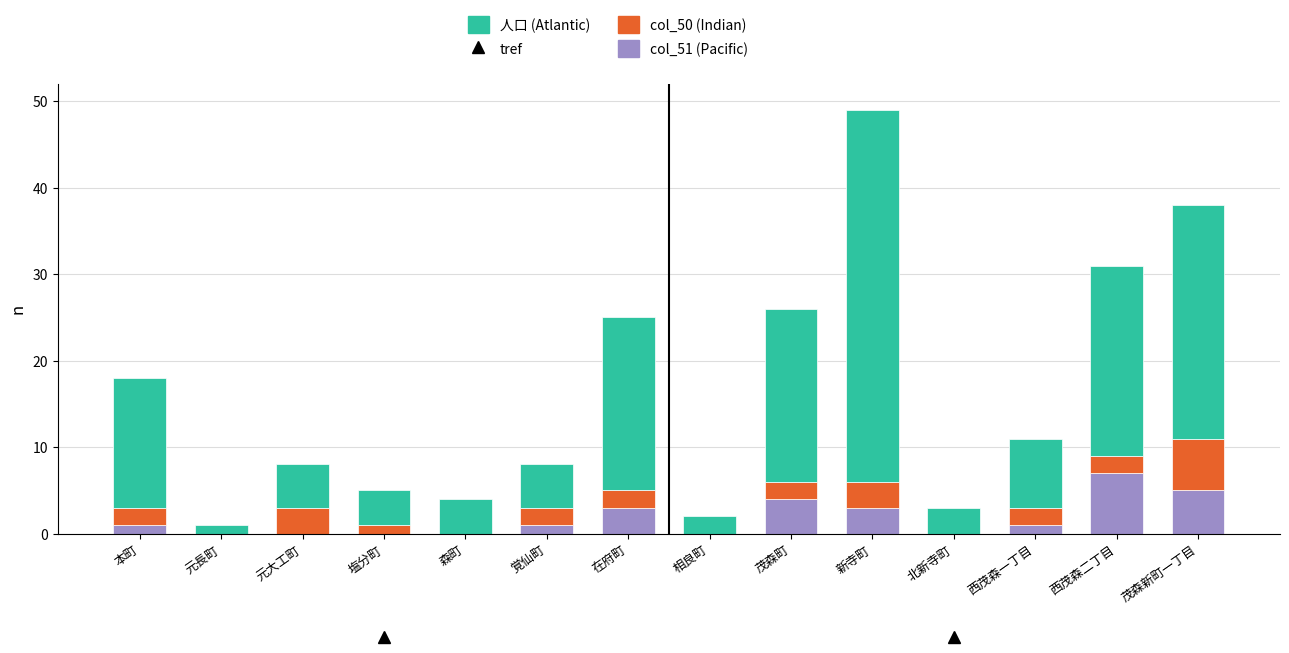

Are the bars horizontal?

No